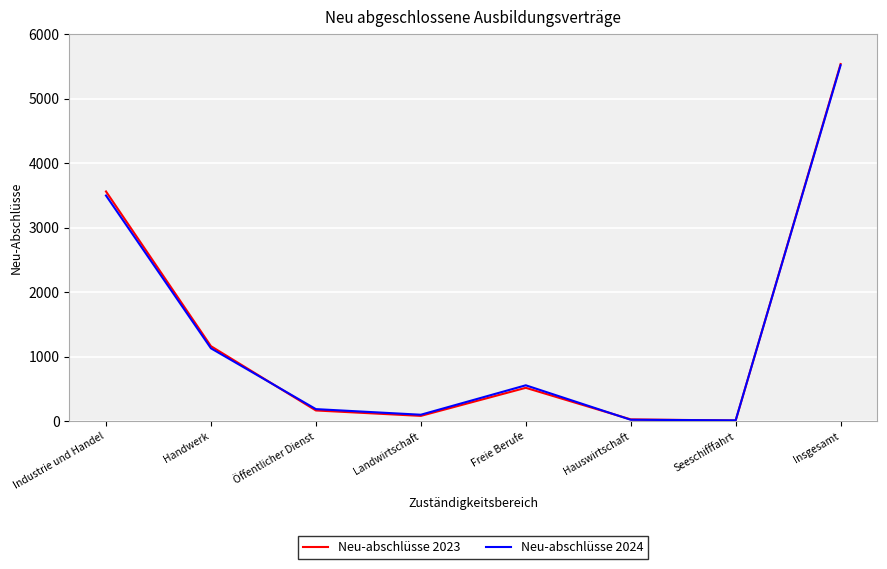

Is it true that Neu-abschlüsse 2023 equals 5213 at Industrie und Handel?

False